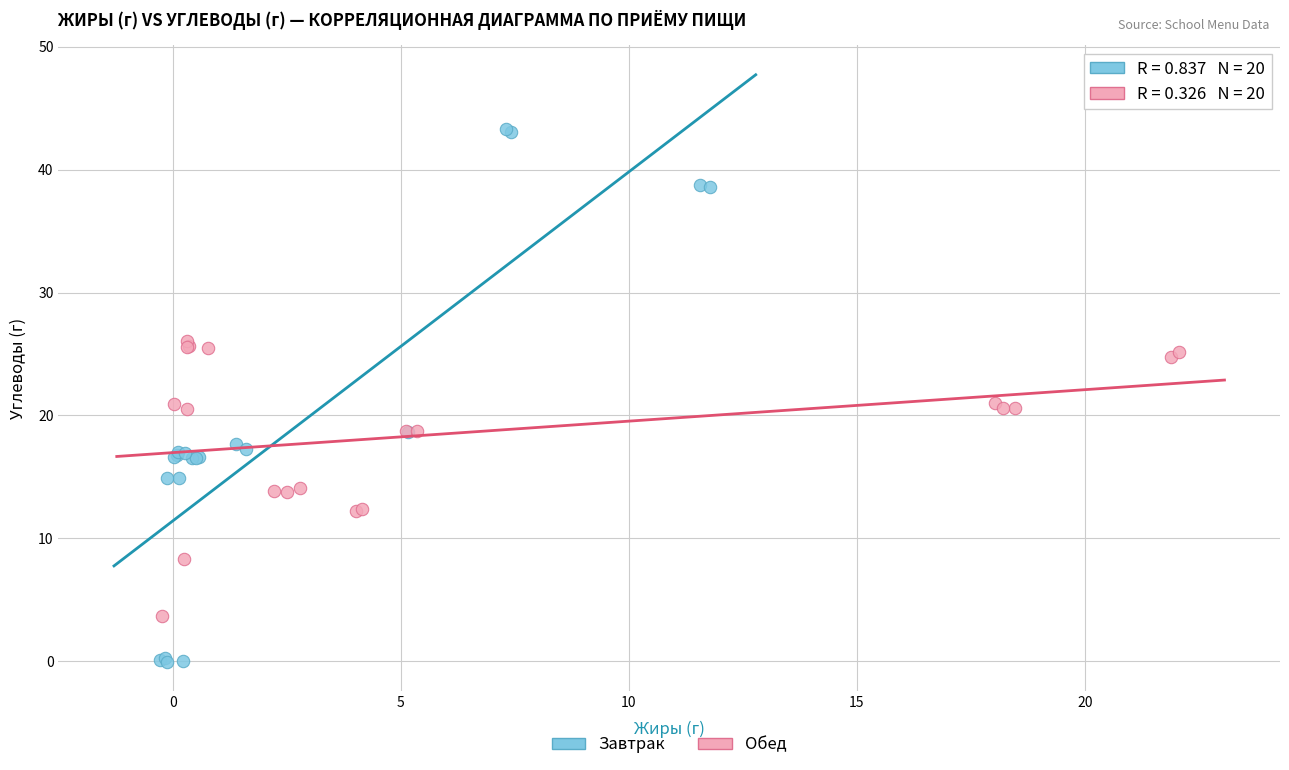

Which series contains the lowest Y value?

Завтрак